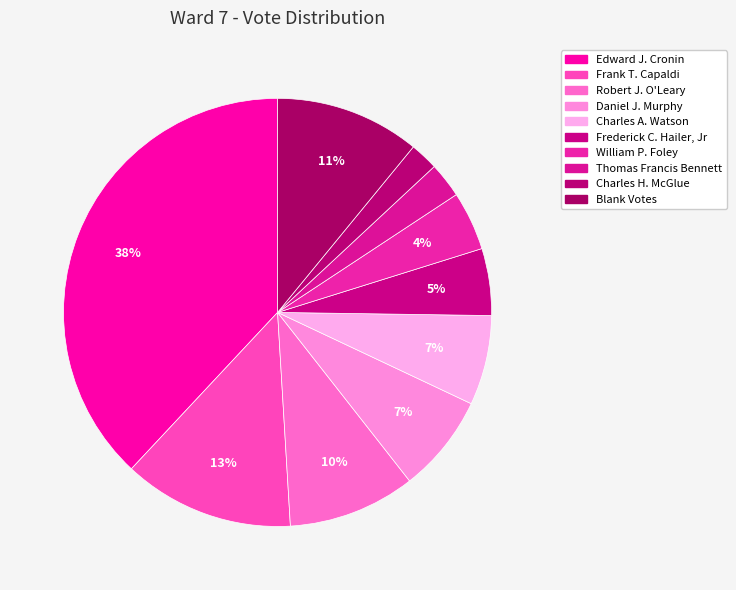

Which slice is the smallest?

Charles H. McGlue